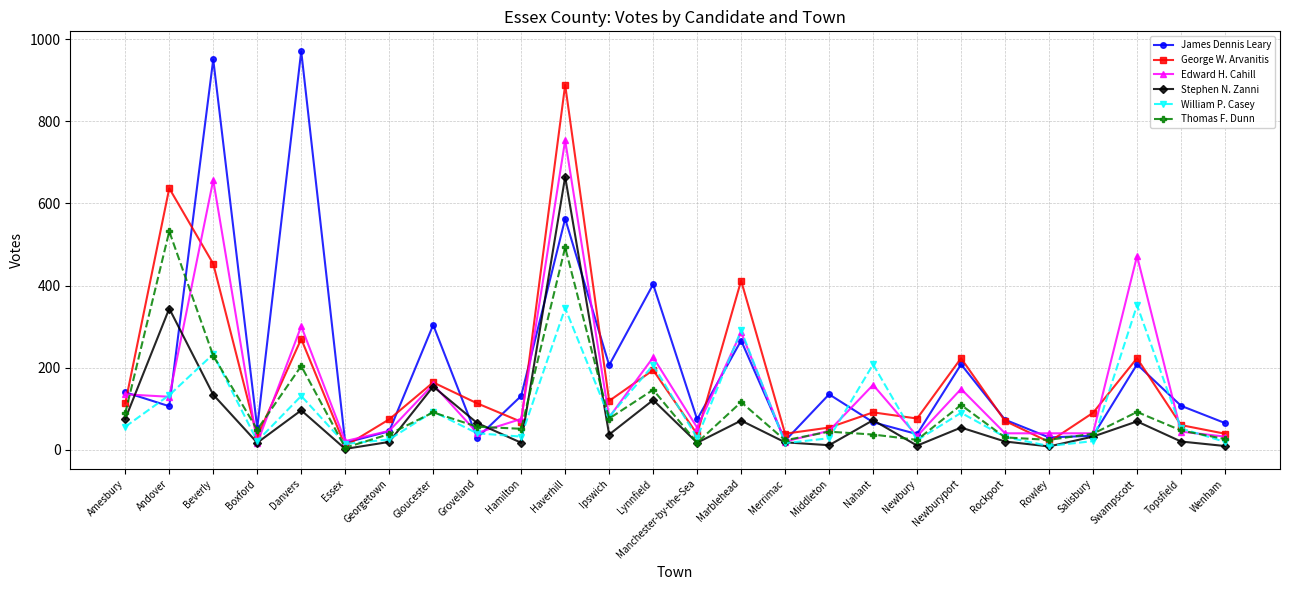

Which series has the largest range (max minus min)?

James Dennis Leary